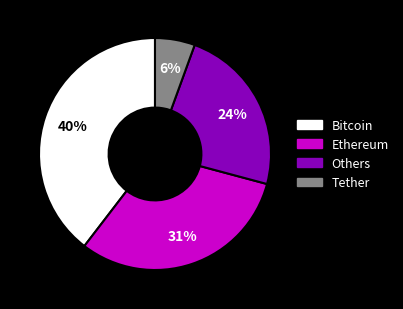

What is the ratio of the value at Bitcoin to the value at Others?

1.7